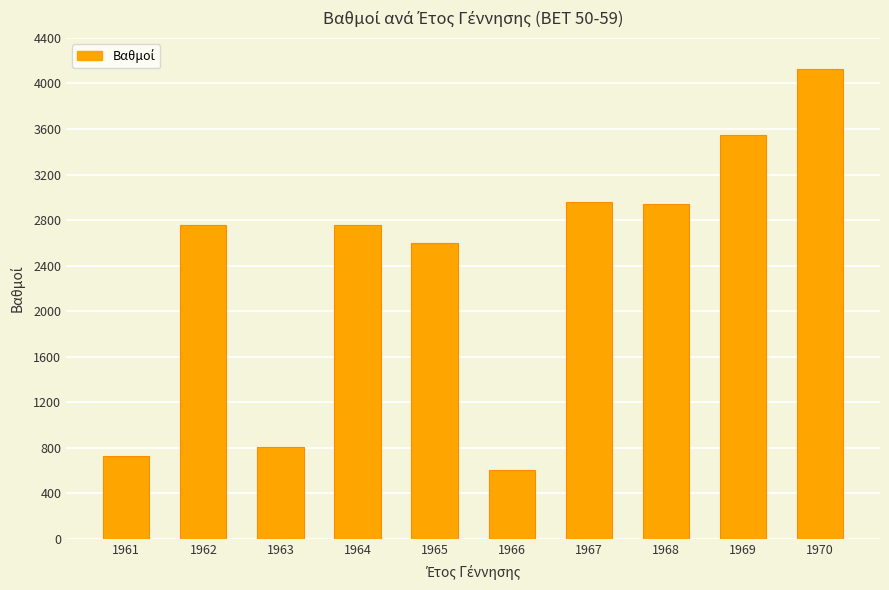

How many bars are there in total?

10